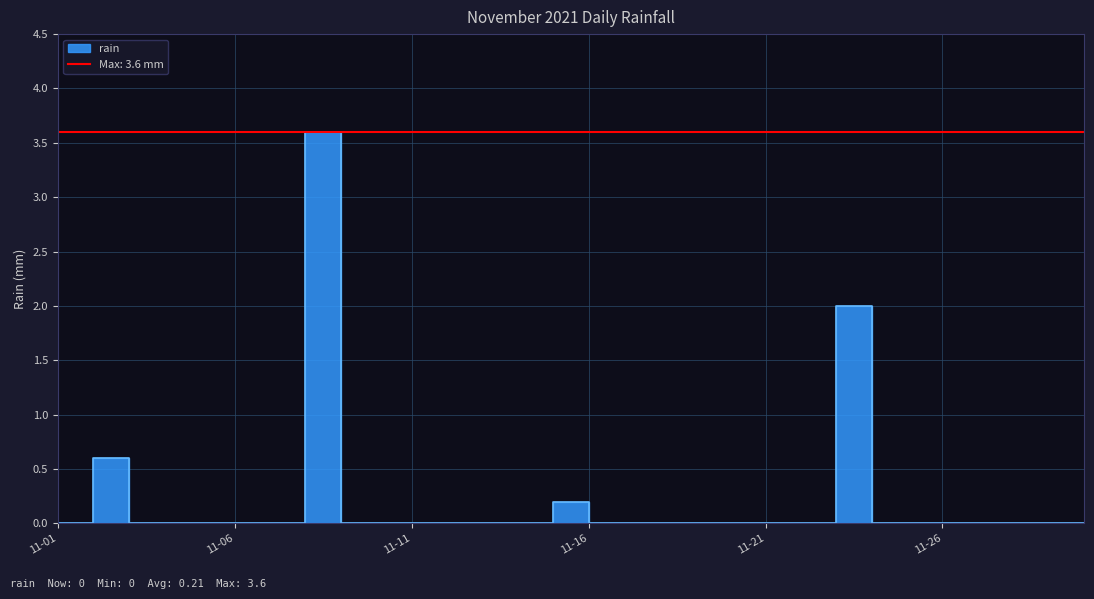

Reading left to right, transcribe all the data shown in this chart.

0.0	0.6	0.0	0.0	0.0	0.0	0.0	3.6	0.0	0.0	0.0	0.0	0.0	0.0	0.2	0.0	0.0	0.0	0.0	0.0	0.0	0.0	2.0	0.0	0.0	0.0	0.0	0.0	0.0	0.0